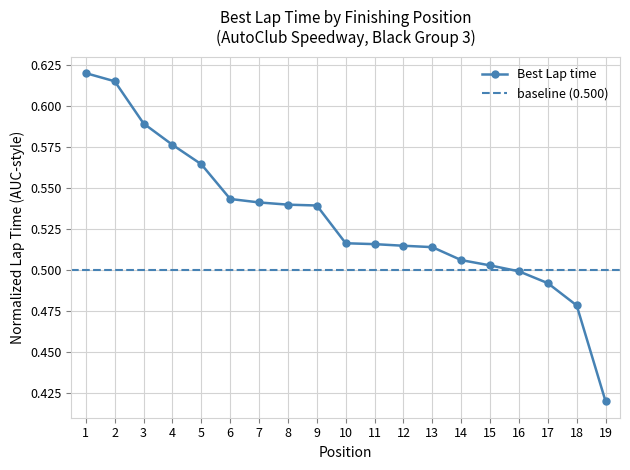

The chart shows a value of 0.3 at 10. True or false?

False